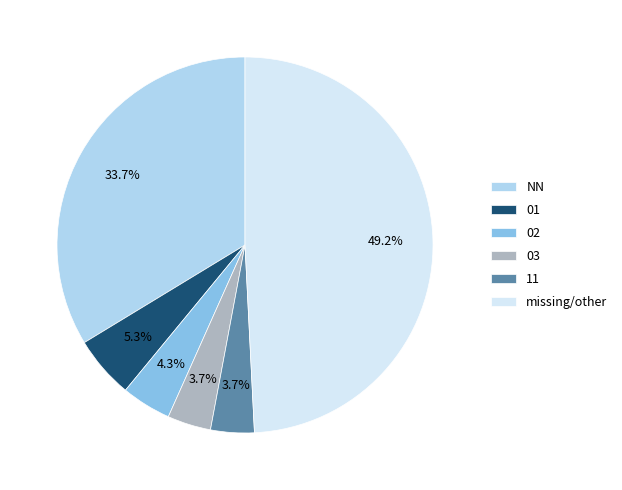

What is the largest slice in the pie chart?

missing/other